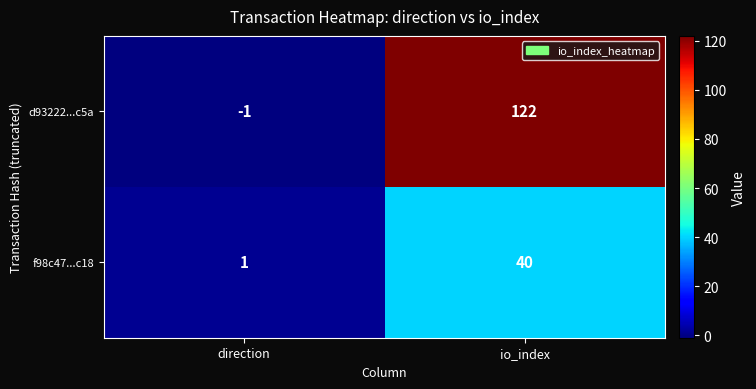

True or false: f98c47...c18 has a value of 1 at direction.

True